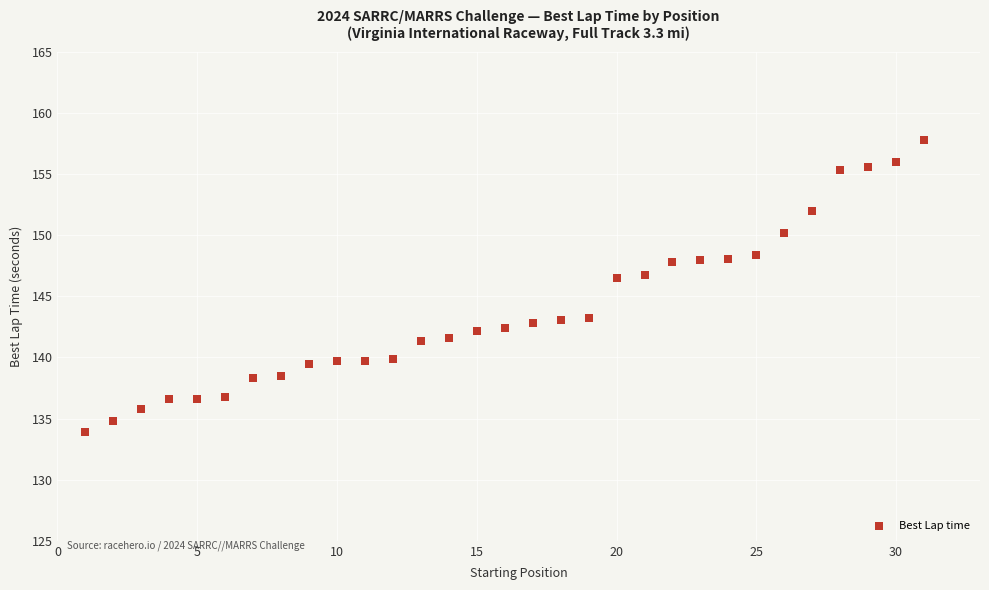

What is the range of Y values (max minus min)?

23.9